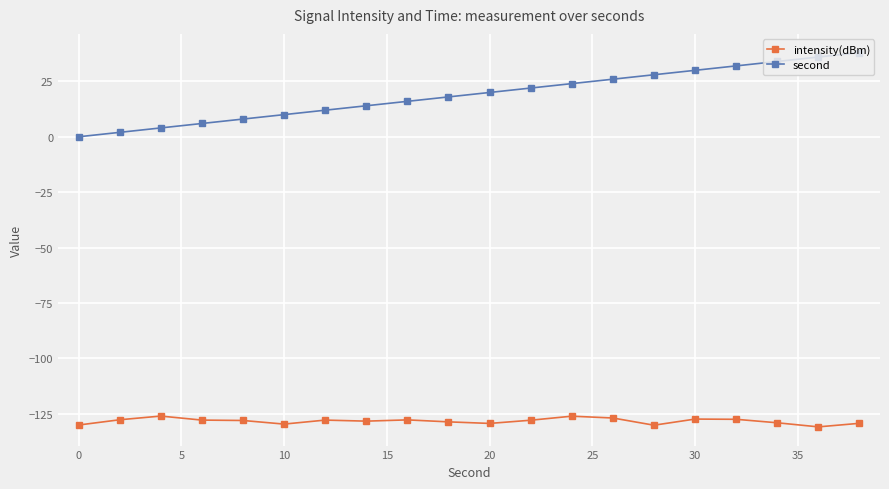

What is the difference between the maximum and minimum values in the second series?

38.0